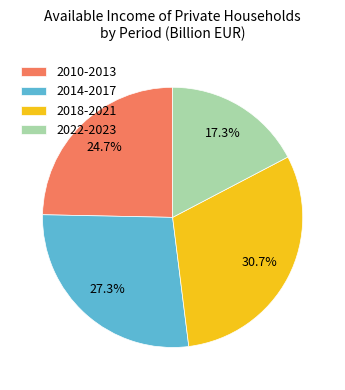

What is the ratio of the value at 2010-2013 to the value at 2014-2017?

0.9